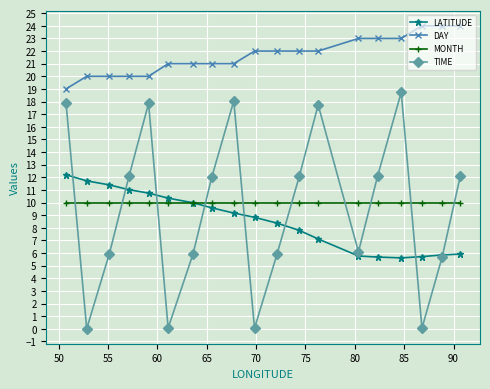

Which series has the largest total across all categories?

DAY